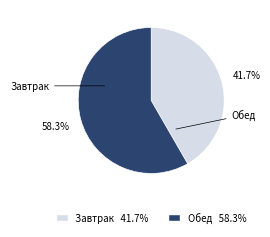

True or false: Обед accounts for 65% of the total.

False